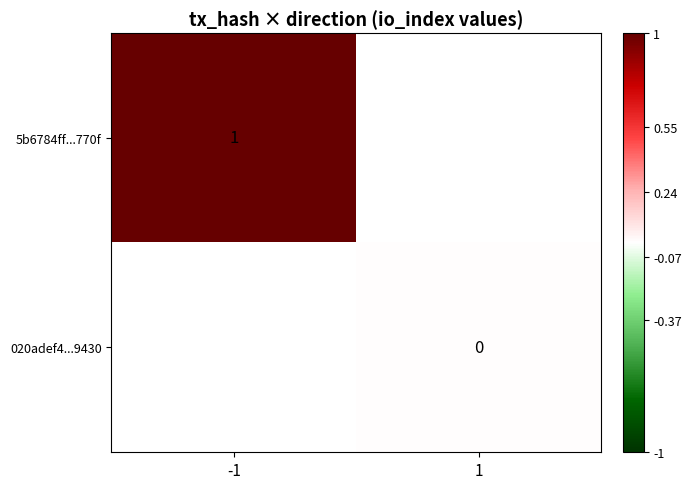

The value of 5b6784ff...770f at -1 is 1. True or false?

True